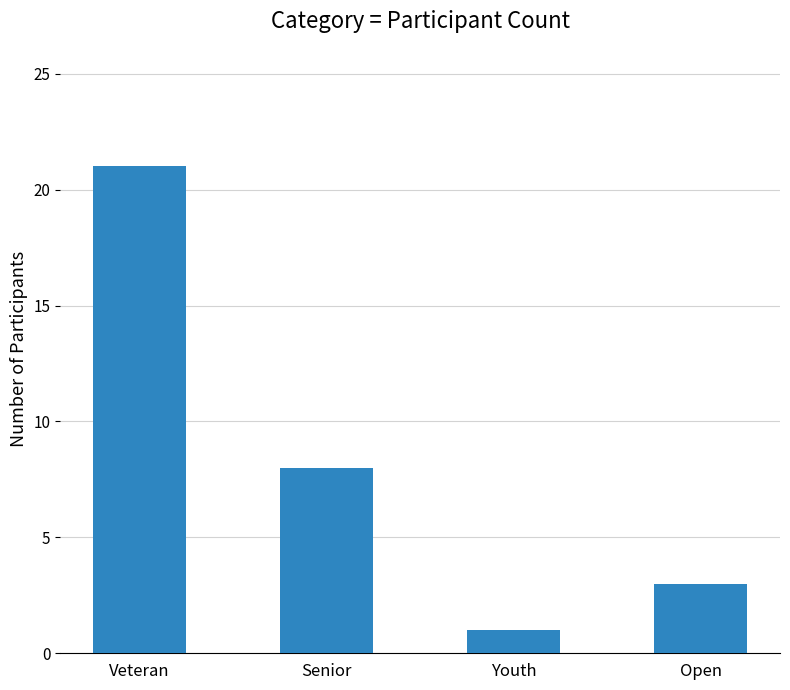

Which category has the lowest value across all series?

Youth